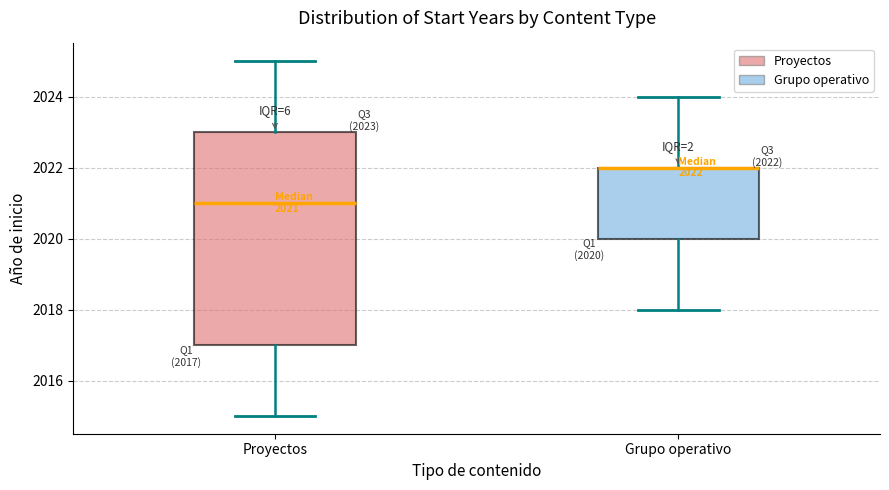

Comparing the boxes themselves (not the whiskers), which one is the tallest?

Proyectos